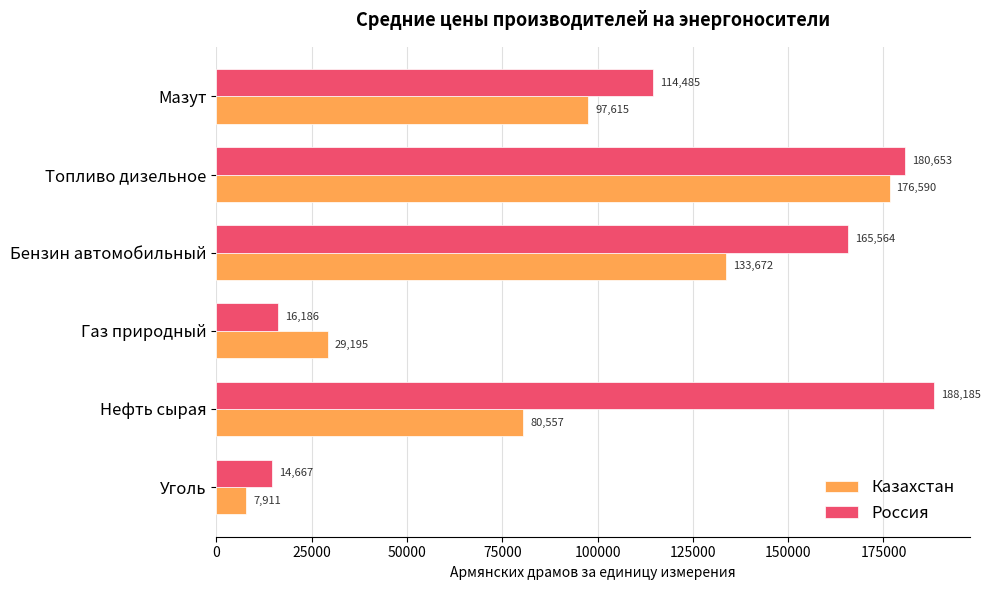

What value does the Казахстан series have at Мазут?

97615.3